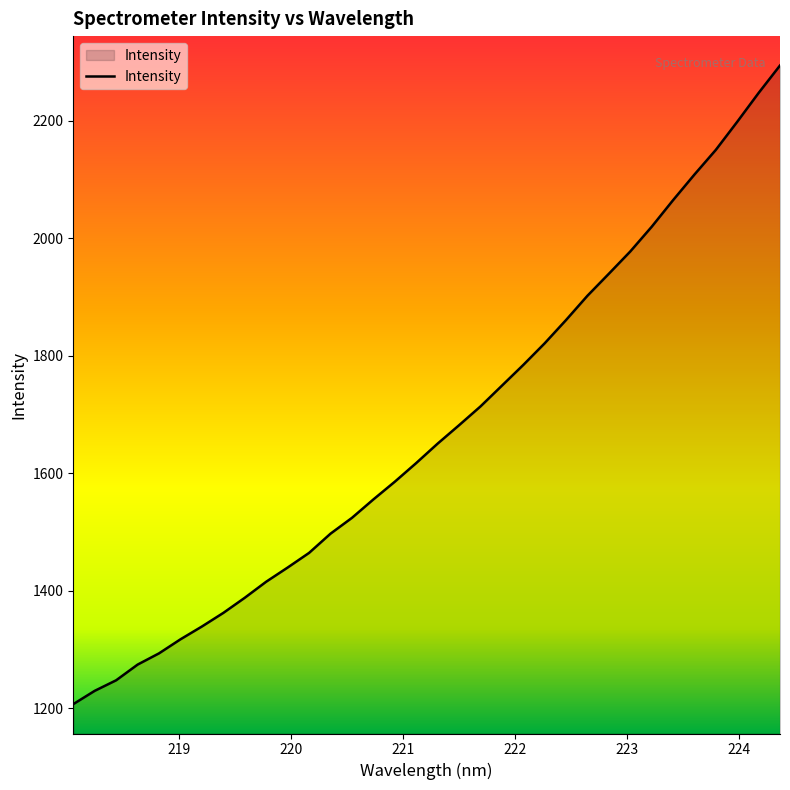

What is the smallest value displayed?

1207.1